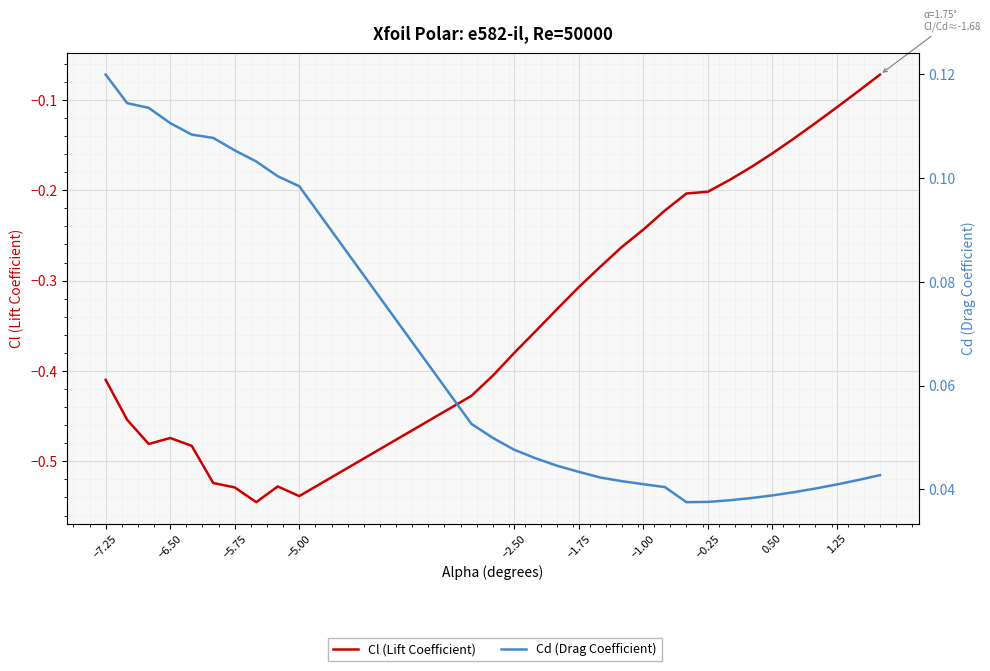

Reading left to right, what are all the values shown in this chart?

Cl (Lift Coefficient): -0.4	-0.5	-0.5	-0.5	-0.5	-0.5	-0.5	-0.5	-0.5	-0.5	-0.4	-0.4	-0.4	-0.4	-0.3	-0.3	-0.3	-0.3	-0.2	-0.2	-0.2	-0.2	-0.2	-0.2	-0.2	-0.1	-0.1	-0.1	-0.1	-0.1
Cd (Drag Coefficient): 0.1	0.1	0.1	0.1	0.1	0.1	0.1	0.1	0.1	0.1	0.1	0.0	0.0	0.0	0.0	0.0	0.0	0.0	0.0	0.0	0.0	0.0	0.0	0.0	0.0	0.0	0.0	0.0	0.0	0.0